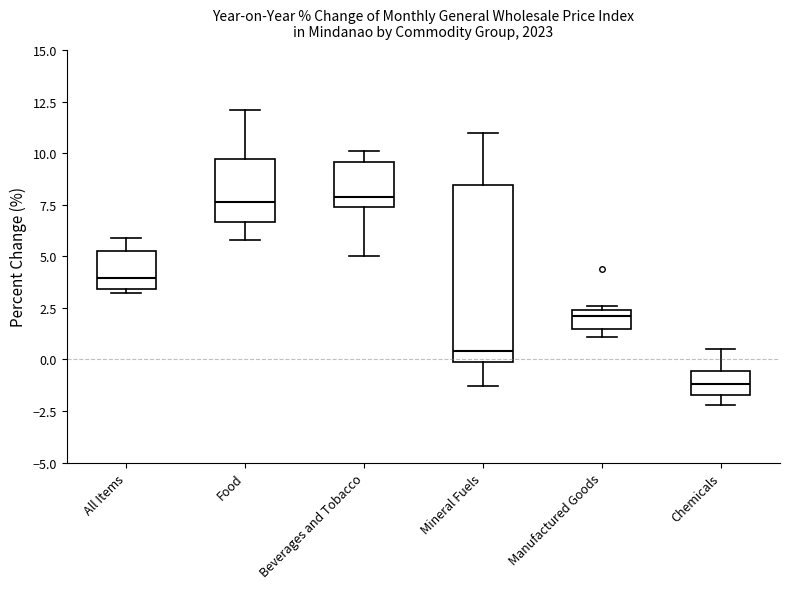

Comparing the boxes themselves (not the whiskers), which one is the tallest?

Mineral Fuels